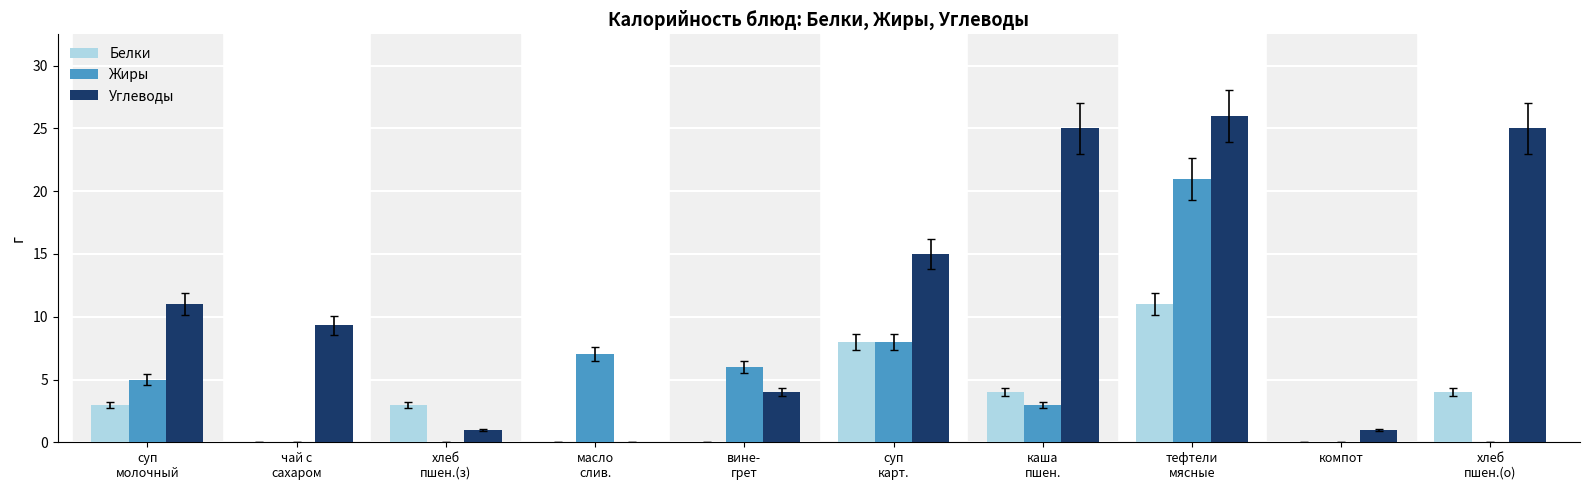

True or false: Жиры has a value of 13.3 at компот.

False